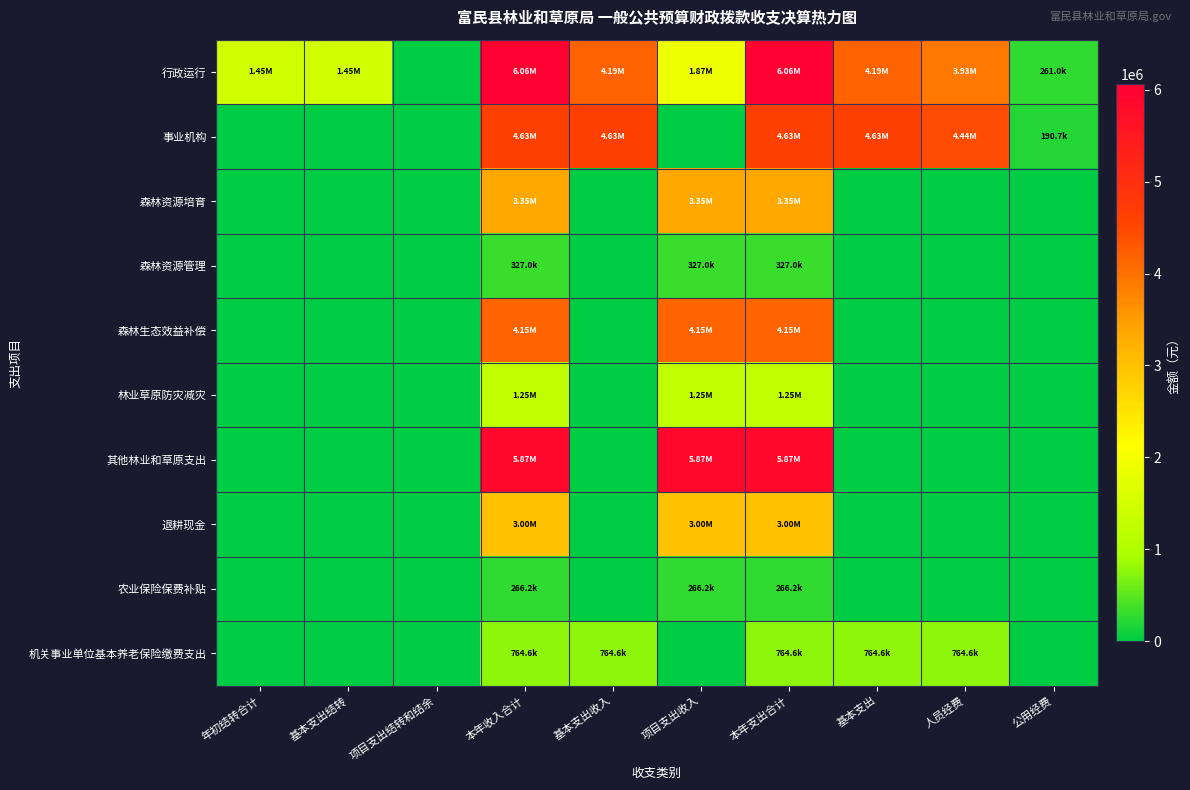

Reading left to right, list all the values displayed in this chart.

行政运行: 年初结转合计=1447356.9	基本支出结转=1447356.9	项目支出结转和结余=0.0	本年收入合计=6058487.9	基本支出收入=4187477.9	项目支出收入=1871010.0	本年支出合计=6058487.9	基本支出=4187477.9	人员经费=3926489.9	公用经费=260988.0
事业机构: 年初结转合计=0.0	基本支出结转=0.0	项目支出结转和结余=0.0	本年收入合计=4632431.9	基本支出收入=4632431.9	项目支出收入=0.0	本年支出合计=4632431.9	基本支出=4632431.9	人员经费=4441746.9	公用经费=190685.0
森林资源培育: 年初结转合计=0.0	基本支出结转=0.0	项目支出结转和结余=0.0	本年收入合计=3350000.0	基本支出收入=0.0	项目支出收入=3350000.0	本年支出合计=3350000.0	基本支出=0.0	人员经费=0.0	公用经费=0.0
森林资源管理: 年初结转合计=0.0	基本支出结转=0.0	项目支出结转和结余=0.0	本年收入合计=326984.8	基本支出收入=0.0	项目支出收入=326984.8	本年支出合计=326984.8	基本支出=0.0	人员经费=0.0	公用经费=0.0
森林生态效益补偿: 年初结转合计=0.0	基本支出结转=0.0	项目支出结转和结余=0.0	本年收入合计=4151397.0	基本支出收入=0.0	项目支出收入=4151397.0	本年支出合计=4151397.0	基本支出=0.0	人员经费=0.0	公用经费=0.0
林业草原防灾减灾: 年初结转合计=0.0	基本支出结转=0.0	项目支出结转和结余=0.0	本年收入合计=1254189.6	基本支出收入=0.0	项目支出收入=1254189.6	本年支出合计=1254189.6	基本支出=0.0	人员经费=0.0	公用经费=0.0
其他林业和草原支出: 年初结转合计=0.0	基本支出结转=0.0	项目支出结转和结余=0.0	本年收入合计=5868615.5	基本支出收入=0.0	项目支出收入=5868615.5	本年支出合计=5868615.5	基本支出=0.0	人员经费=0.0	公用经费=0.0
退耕现金: 年初结转合计=0.0	基本支出结转=0.0	项目支出结转和结余=0.0	本年收入合计=2996995.5	基本支出收入=0.0	项目支出收入=2996995.5	本年支出合计=2996995.5	基本支出=0.0	人员经费=0.0	公用经费=0.0
农业保险保费补贴: 年初结转合计=0.0	基本支出结转=0.0	项目支出结转和结余=0.0	本年收入合计=266200.0	基本支出收入=0.0	项目支出收入=266200.0	本年支出合计=266200.0	基本支出=0.0	人员经费=0.0	公用经费=0.0
机关事业单位基本养老保险缴费支出: 年初结转合计=0.0	基本支出结转=0.0	项目支出结转和结余=0.0	本年收入合计=764608.8	基本支出收入=764608.8	项目支出收入=0.0	本年支出合计=764608.8	基本支出=764608.8	人员经费=764608.8	公用经费=0.0